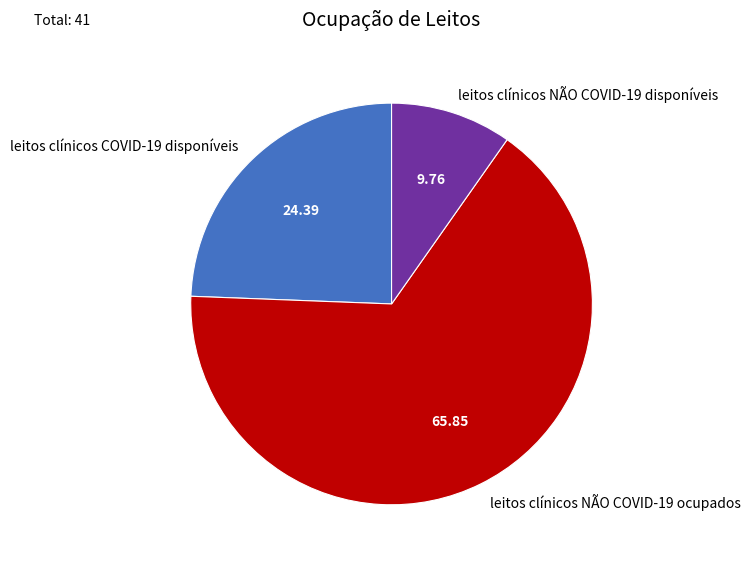

Is there any slice that represents more than half of the pie?

Yes